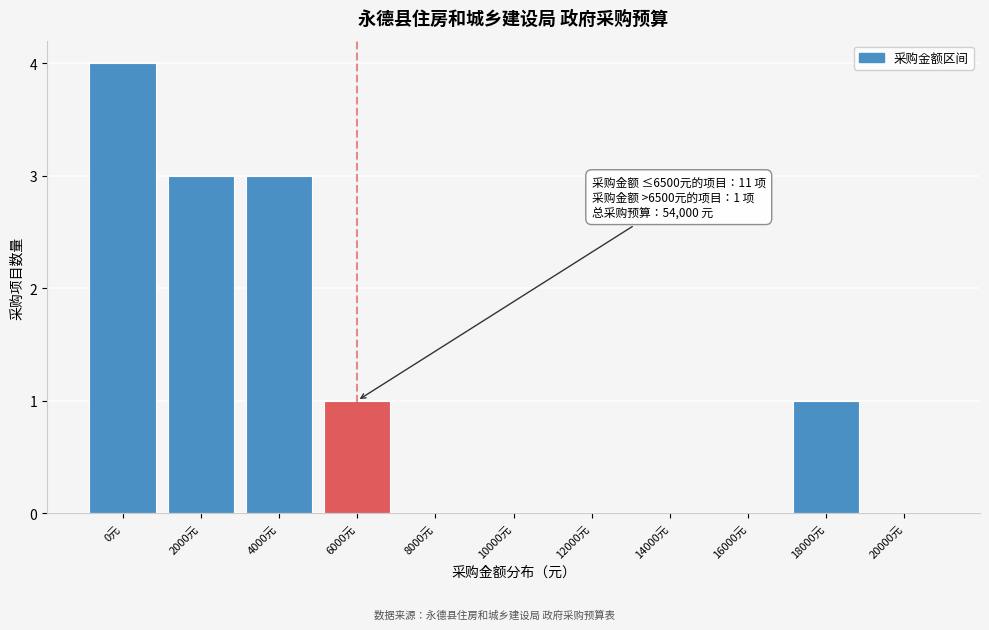

Reading left to right, list all the values displayed in this chart.

0元=4	2000元=3	4000元=3	6000元=1	8000元=0	10000元=0	12000元=0	14000元=0	16000元=0	18000元=1	20000元=0